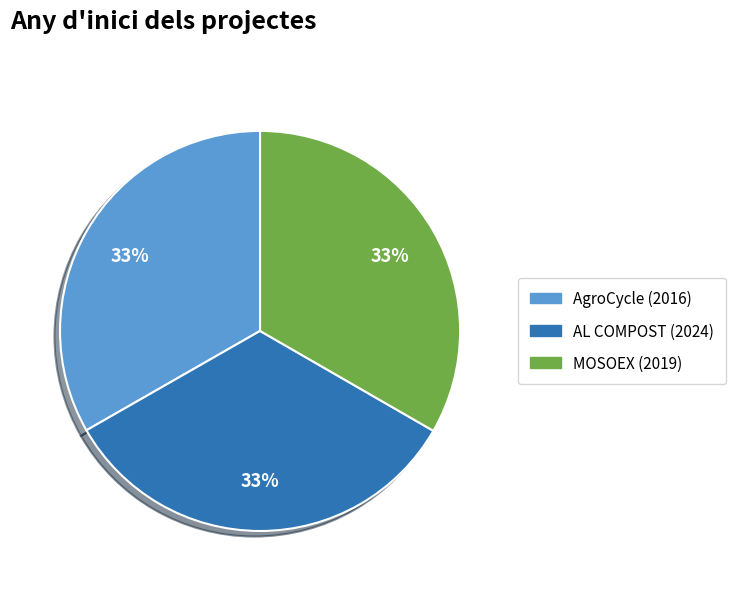

True or false: AgroCycle (2016) accounts for 33% of the total.

True